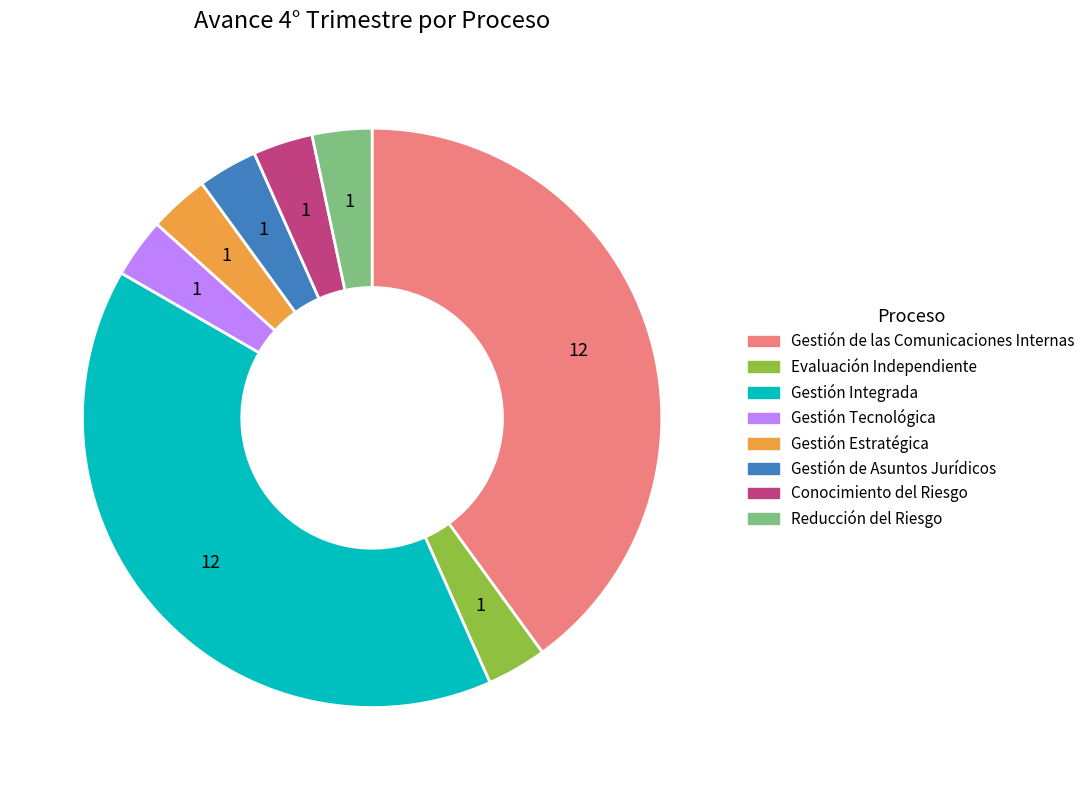

Does Reducción del Riesgo represent more than half of the total?

No